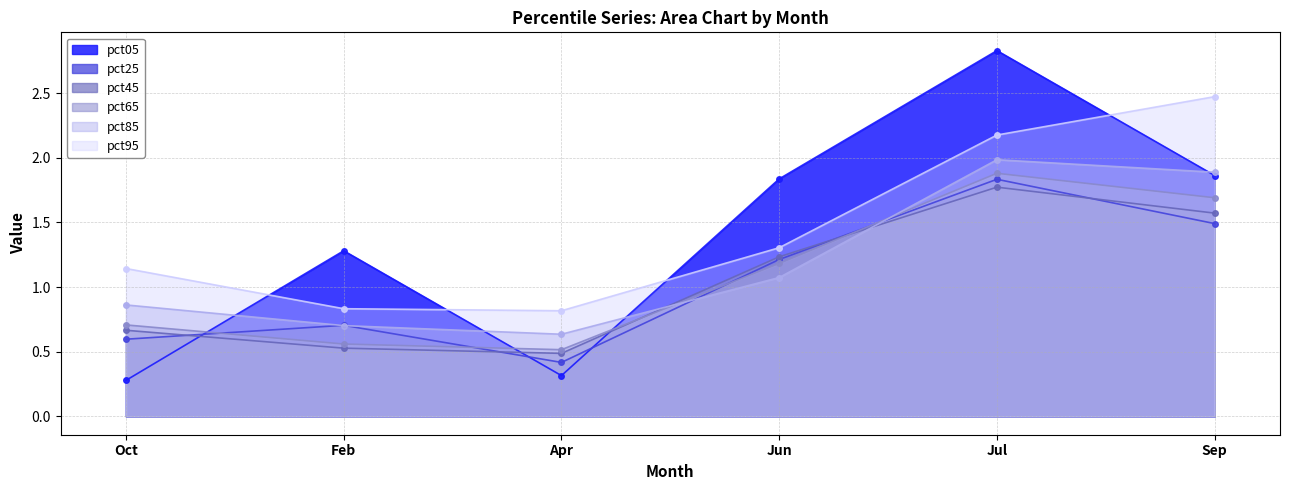

How many values in the pct95 series are below 1?

2